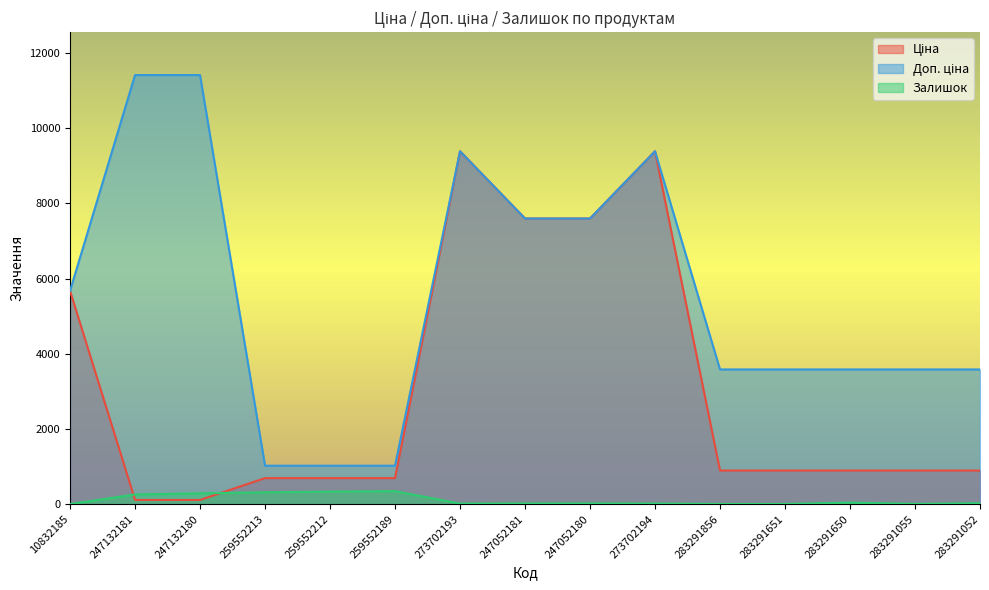

How many lines are shown in the chart?

3